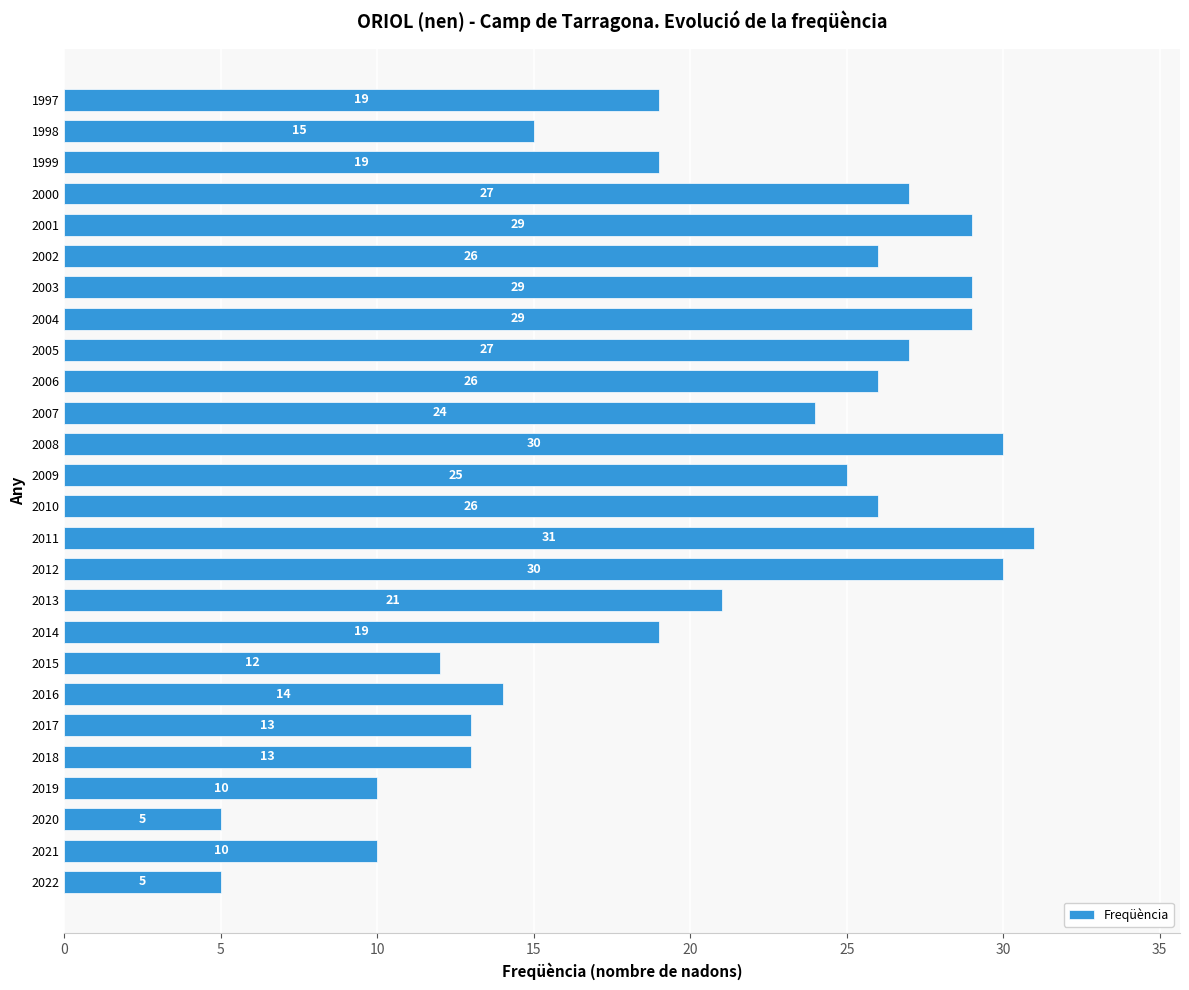

What is the greatest value displayed?

31